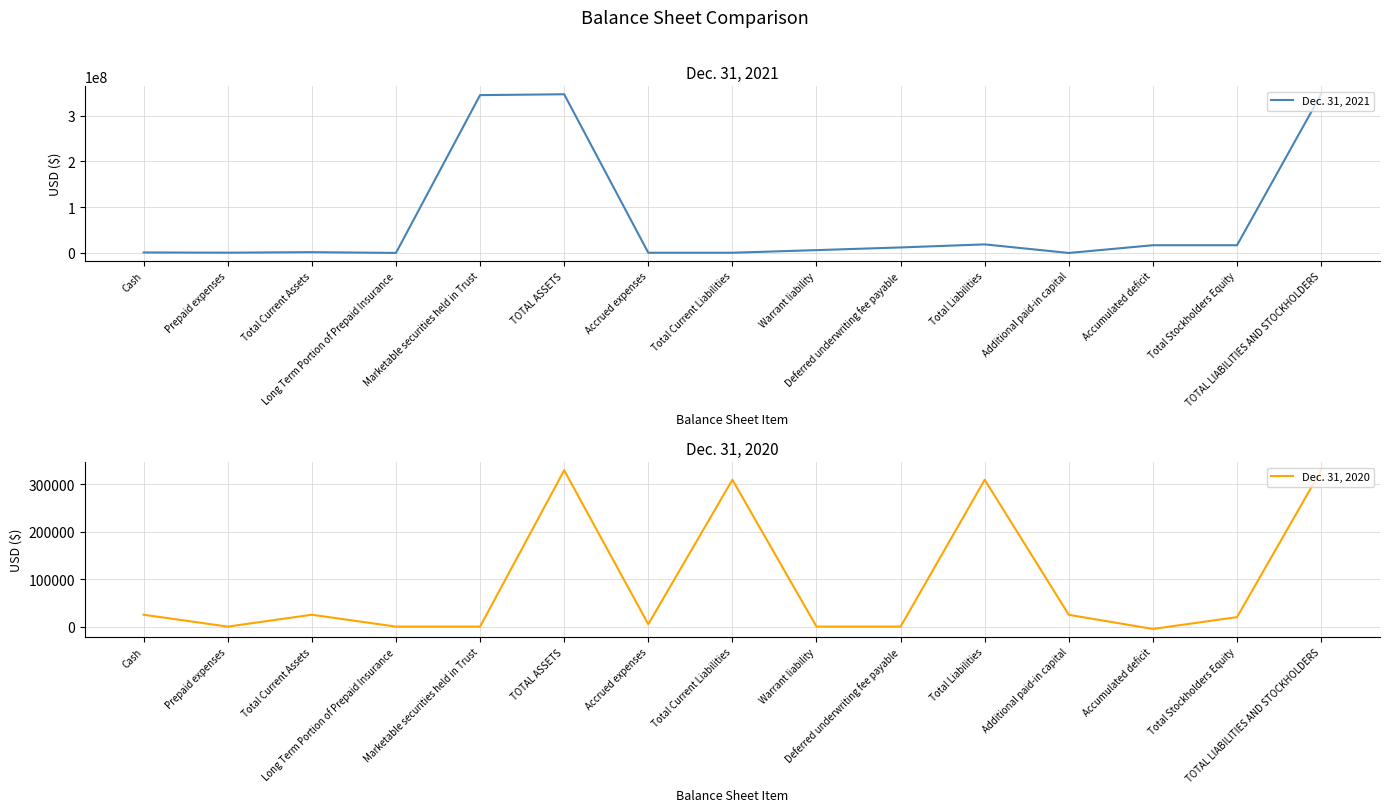

Rank the categories by Dec. 31, 2021 value from lowest to highest.

Additional paid-in capital, Long Term Portion of Prepaid Insurance, Accrued expenses, Total Current Liabilities, Prepaid expenses, Cash, Total Current Assets, Warrant liability, Deferred underwriting fee payable, Total Stockholders Equity, Accumulated deficit, Total Liabilities, Marketable securities held in Trust, TOTAL ASSETS, TOTAL LIABILITIES AND STOCKHOLDERS